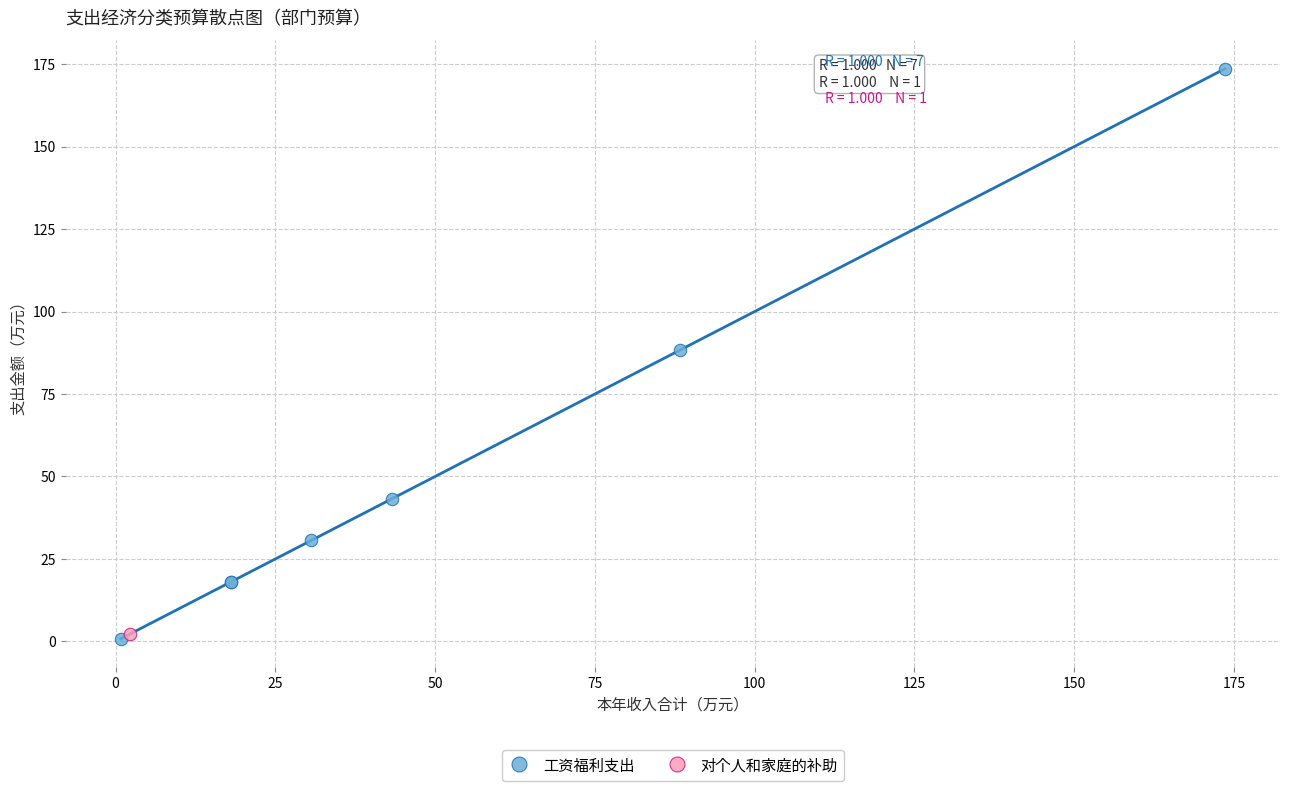

What are all the series names shown in the legend?

工资福利支出, 对个人和家庭的补助